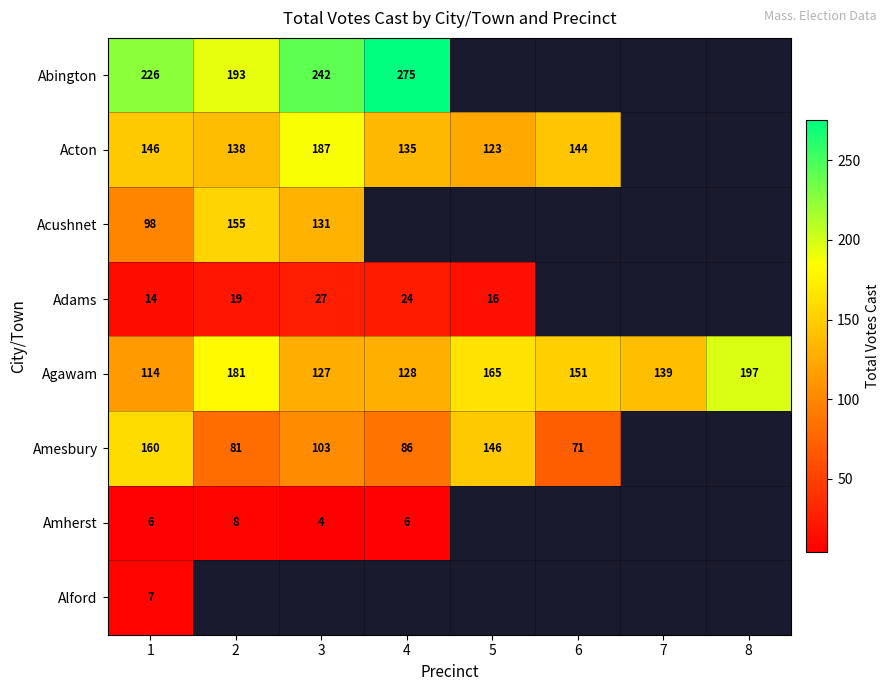

List the labels in order of Agawam value, smallest first.

1, 3, 4, 7, 6, 5, 2, 8